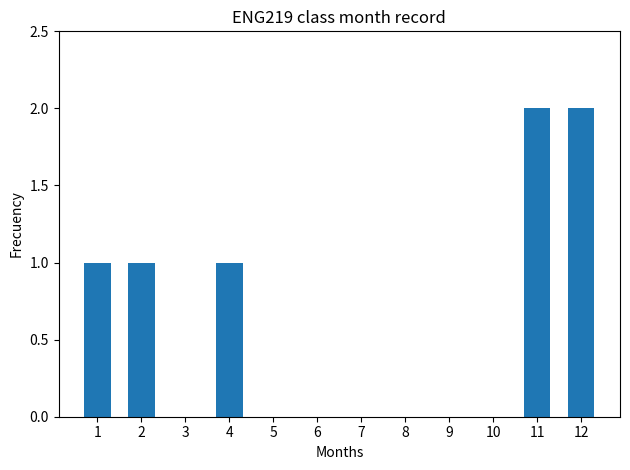

What is the average value?

1